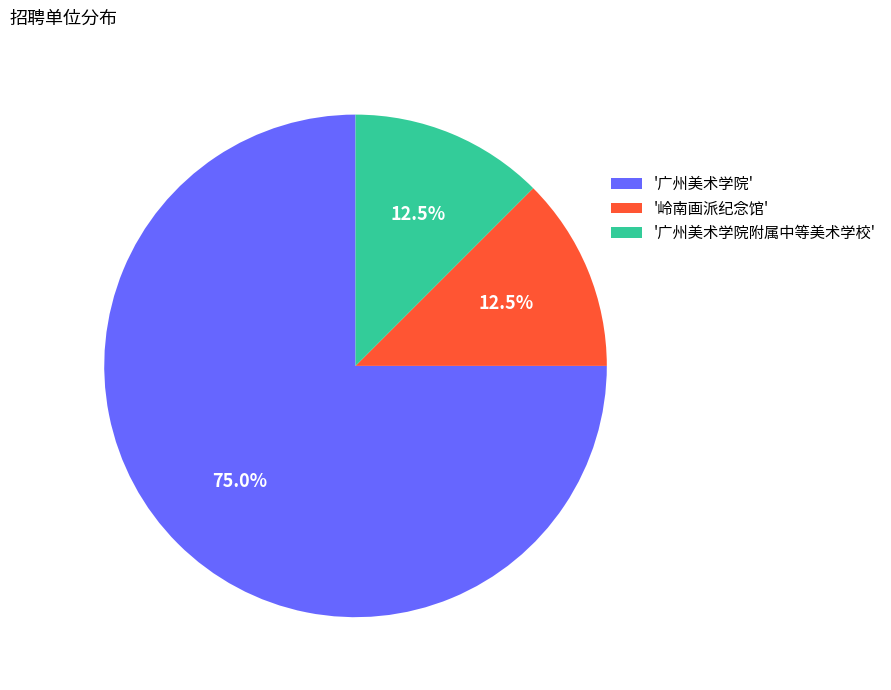

Is there a majority slice in this chart?

Yes